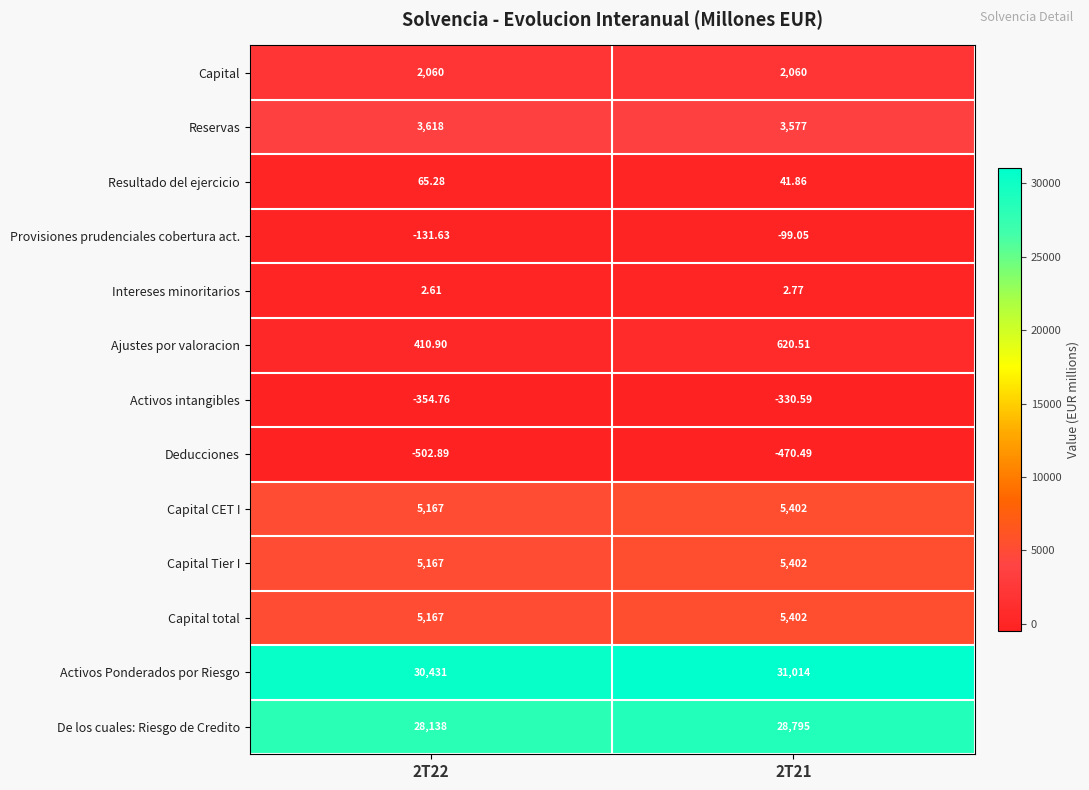

Is the value of Reservas at 2T22 greater than the value of Ajustes por valoracion at 2T22?

Yes